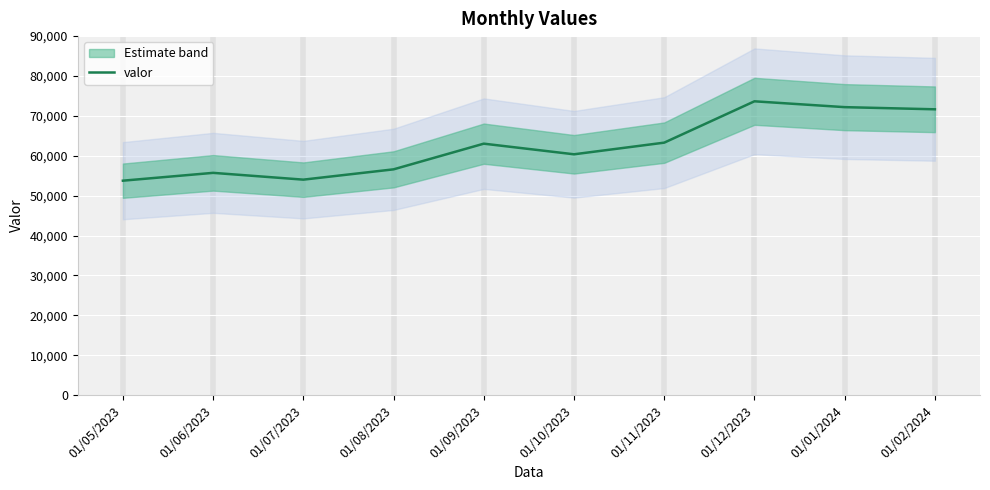

What is the maximum value shown in the chart?

73653